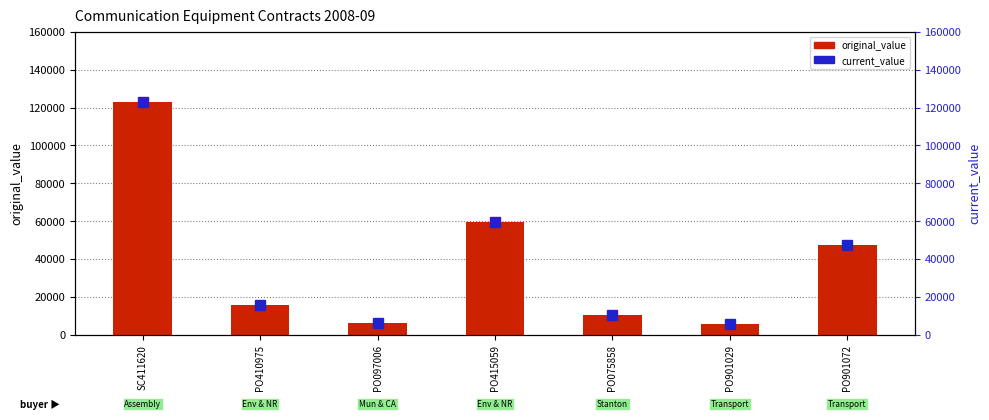

What is the difference between the original_value values at PO410975 and PO901029?

10348.3